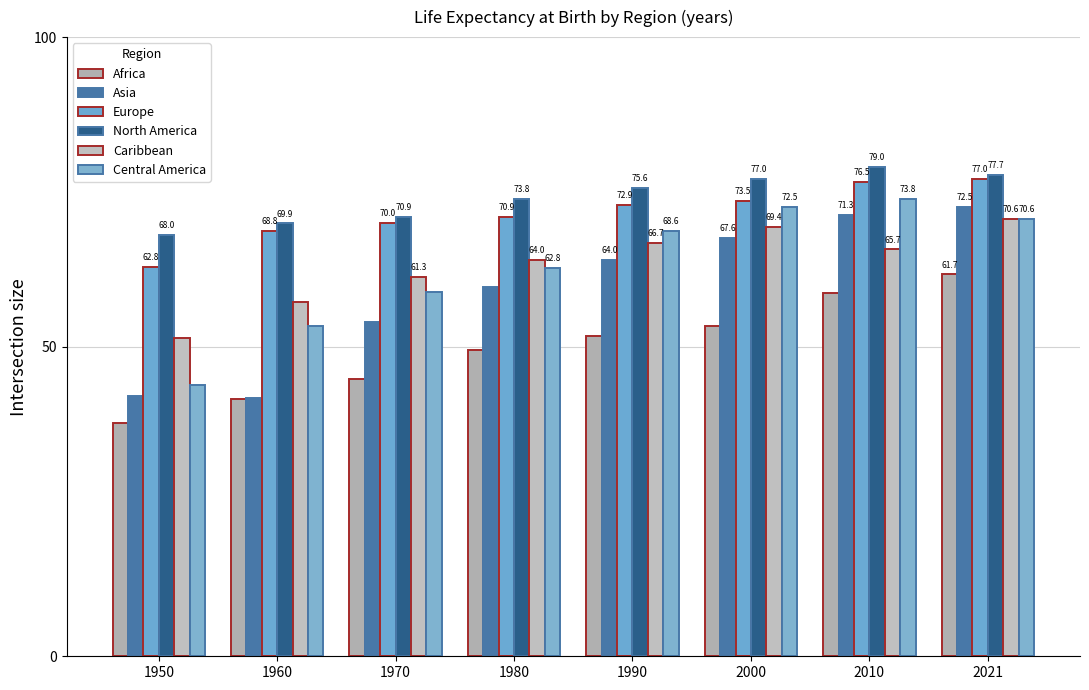

How many bars are there in each group?

6